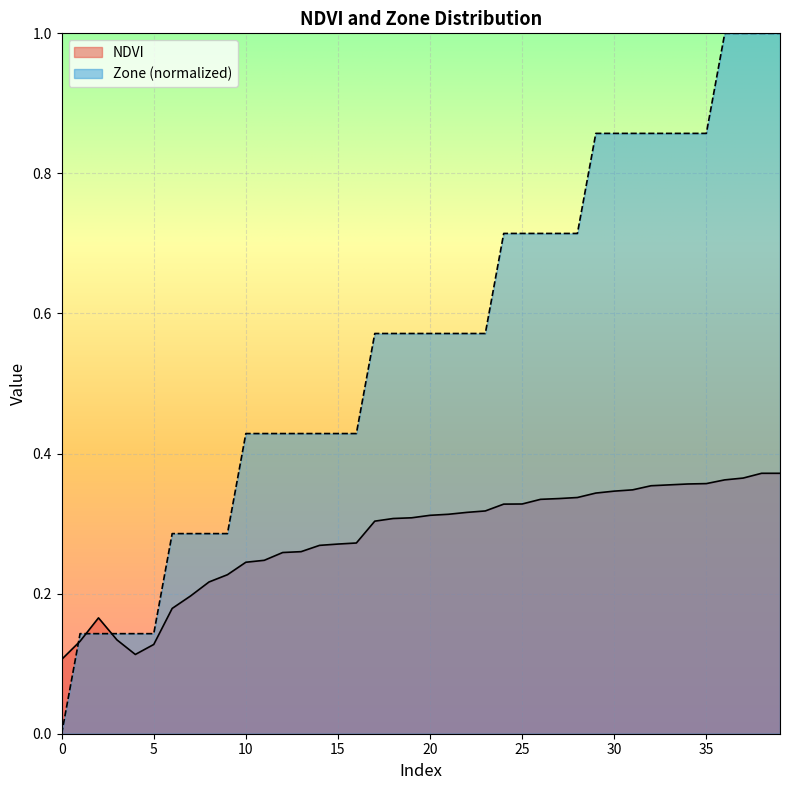

Where do NDVI and Zone first cross each other?

0 and 1